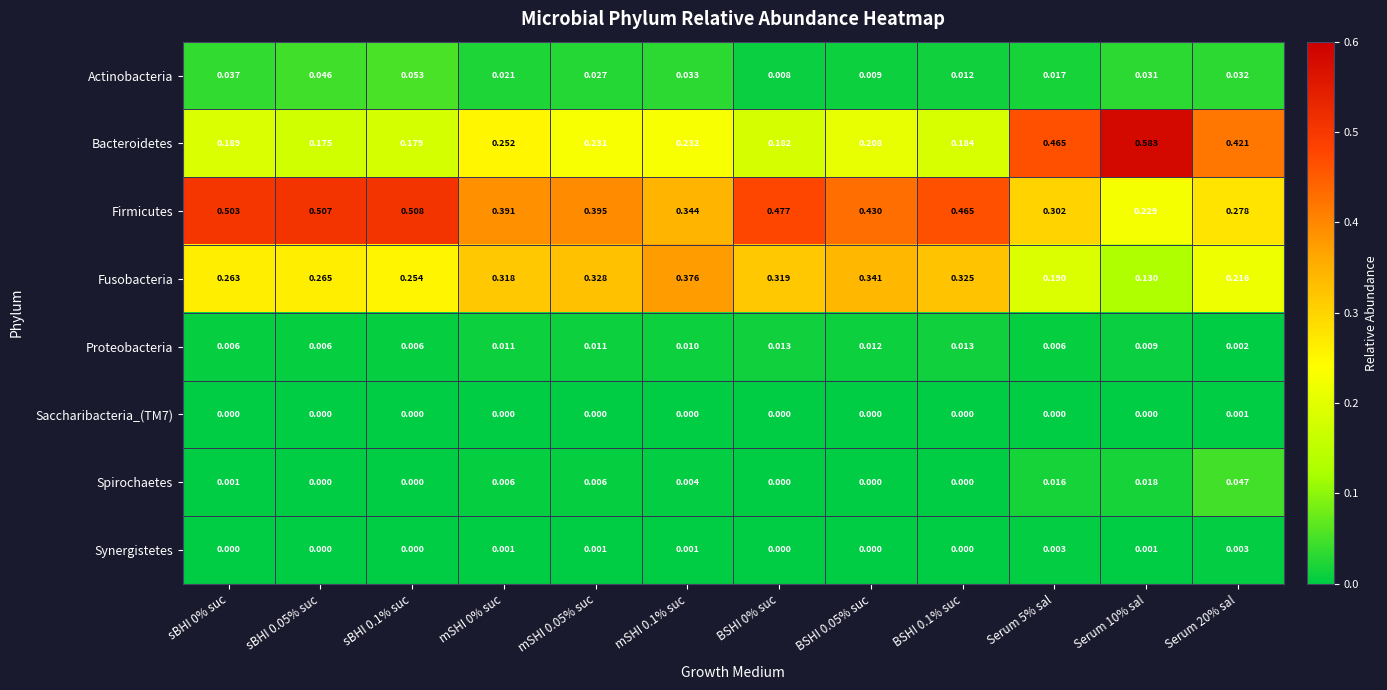

Which series has the largest range (max minus min)?

Bacteroidetes